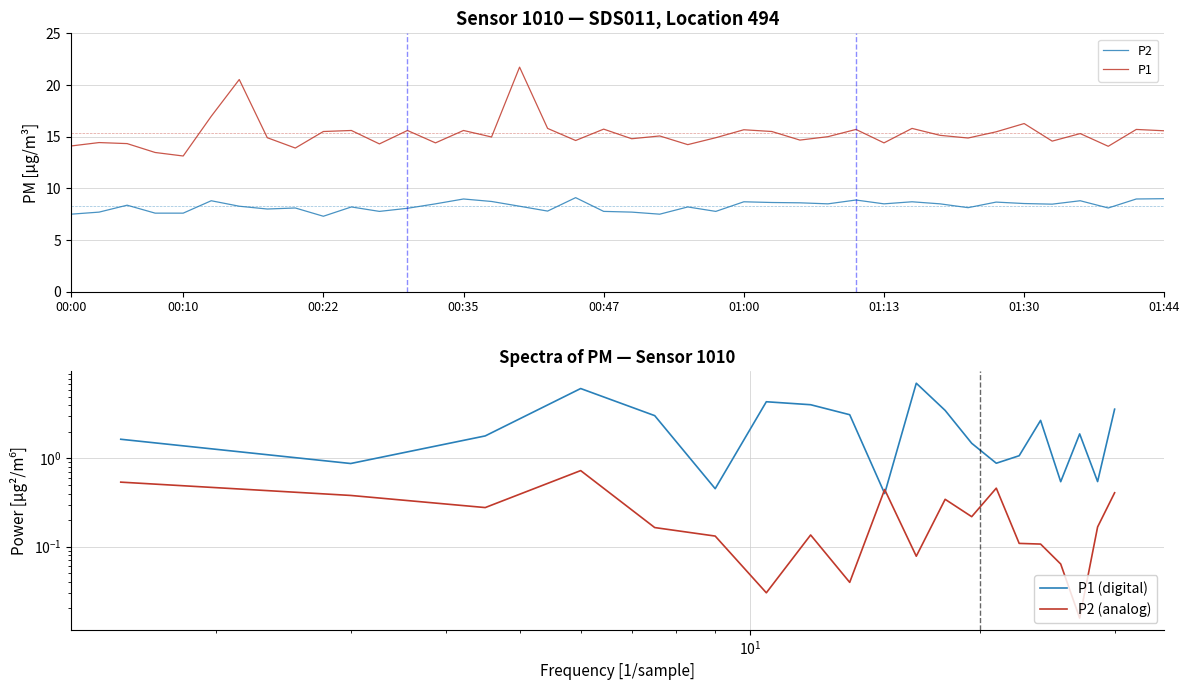

True or false: P1 has more than 2 points higher than both neighbors.

True